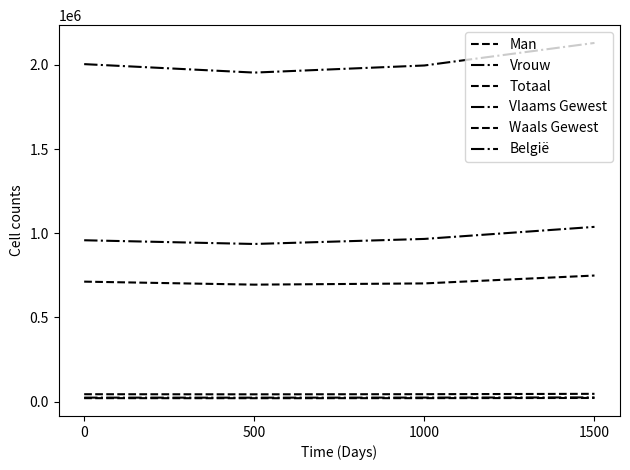

What is the spread (max minus min) of values at 1500?

2109747